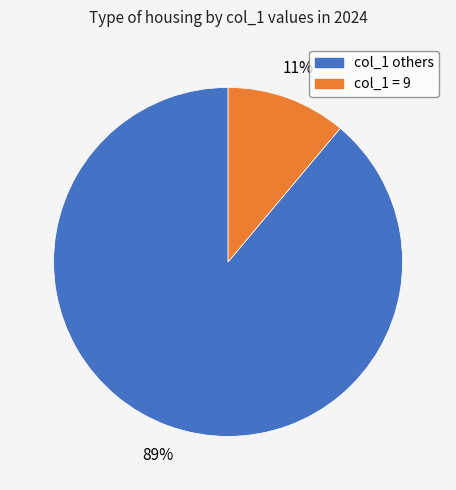

Is there any slice that represents more than half of the pie?

Yes